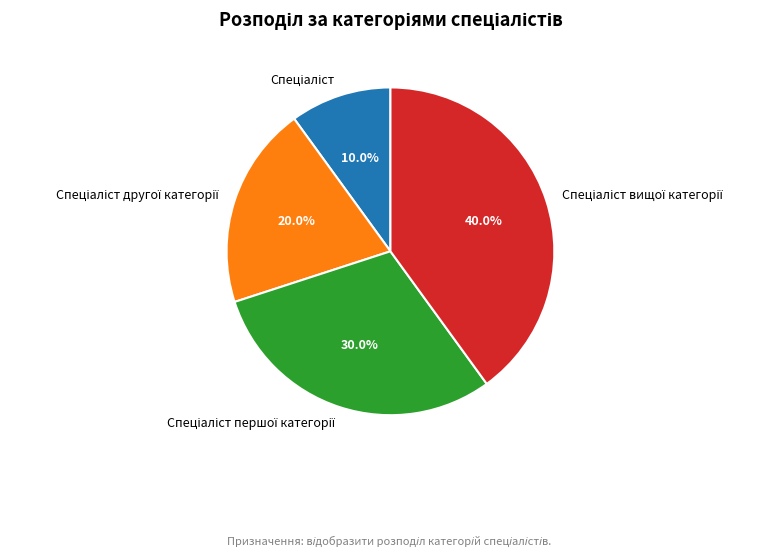

Is there any slice that represents more than half of the pie?

No